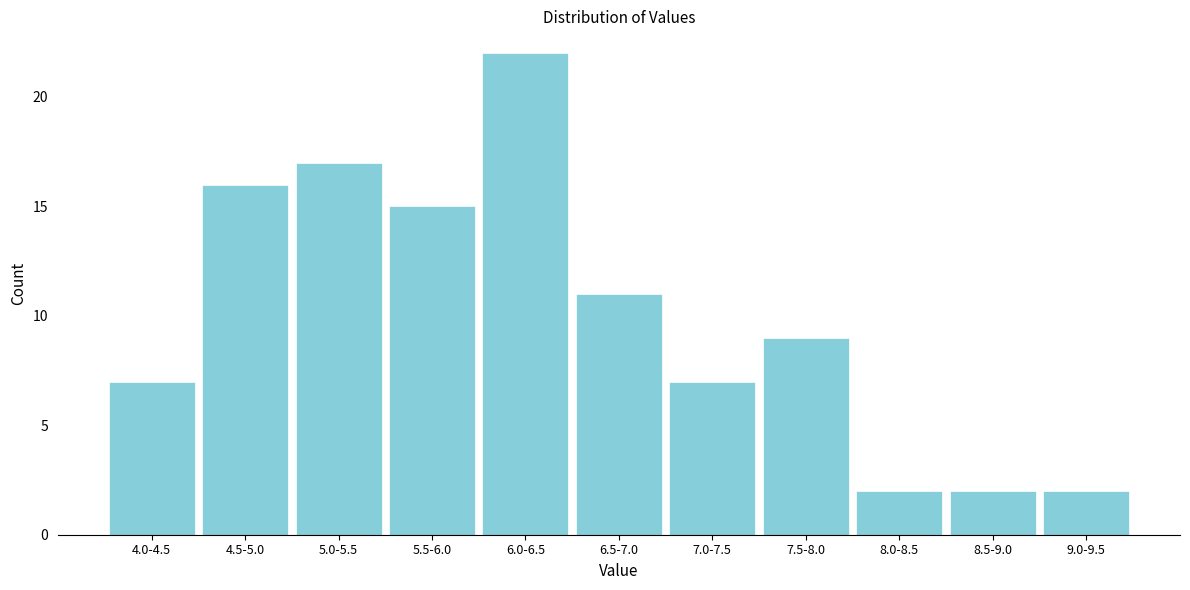

Reading left to right, list all the values displayed in this chart.

7	16	17	15	22	11	7	9	2	2	2